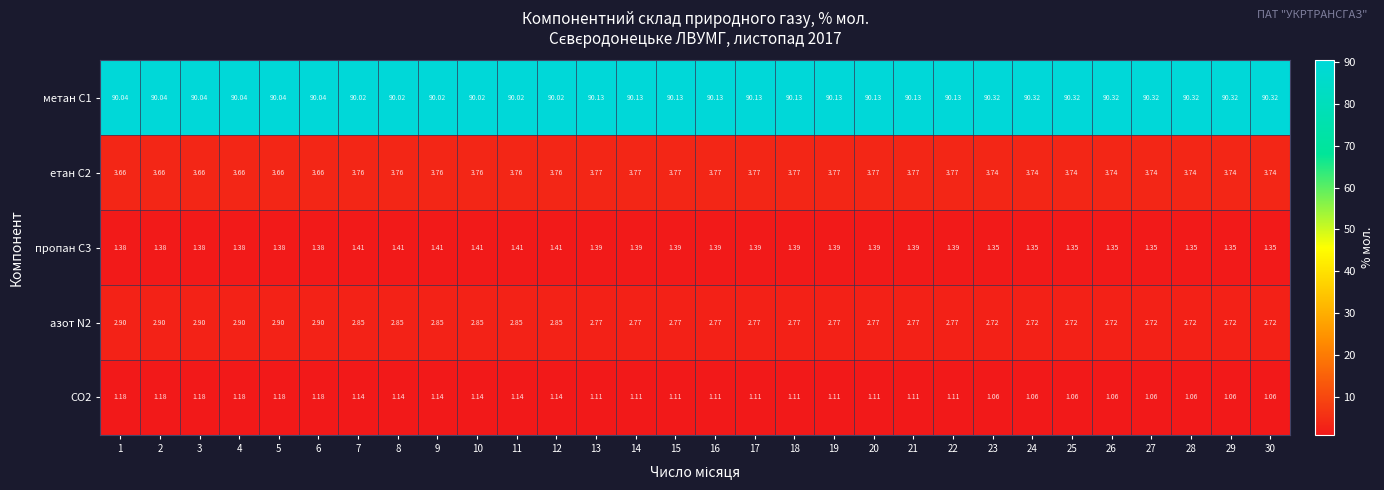

At how many categories does at least one series exceed 49?

30